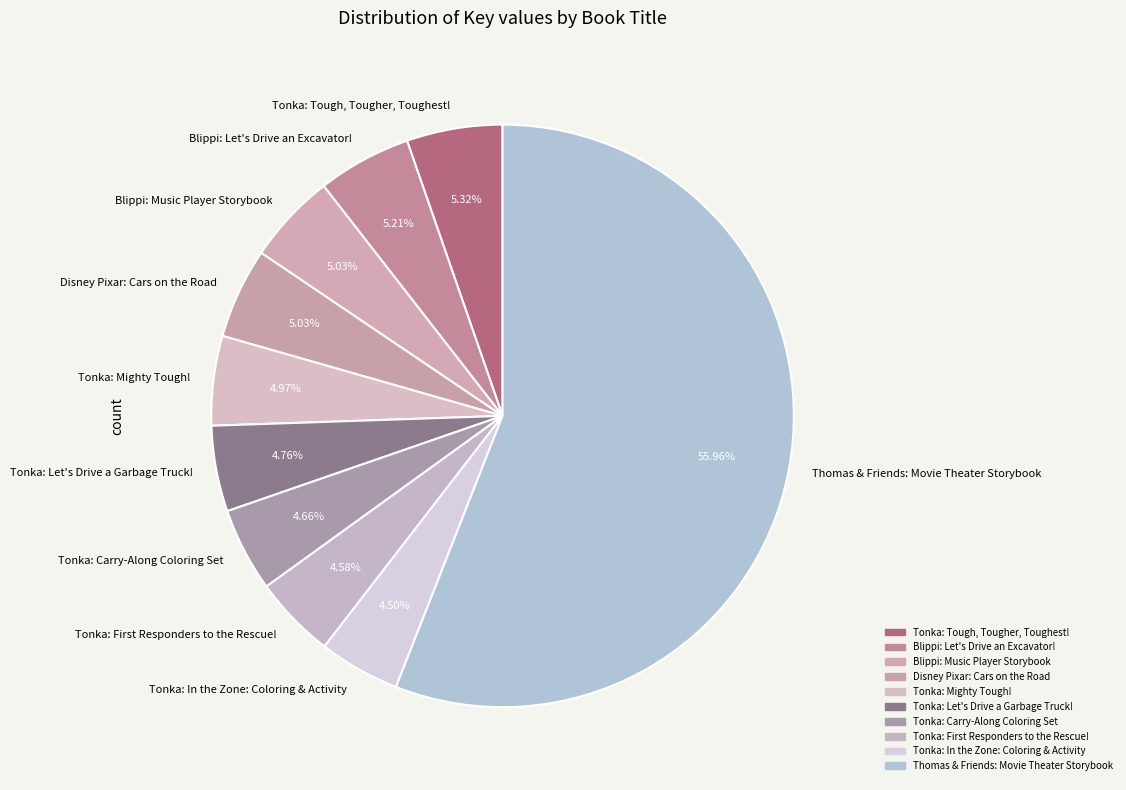

Combined, do Tonka: Let's Drive a Garbage Truck! and Tonka: Carry-Along Coloring Set account for over 50%?

No